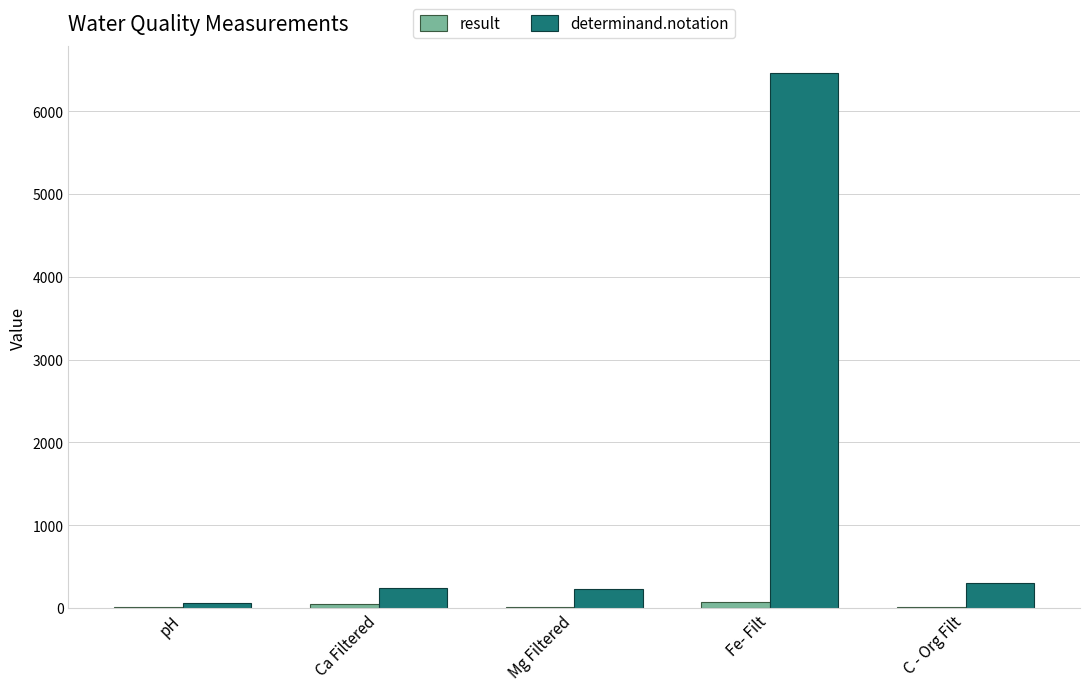

Is it true that determinand.notation equals 8839.1 at Fe- Filt?

False